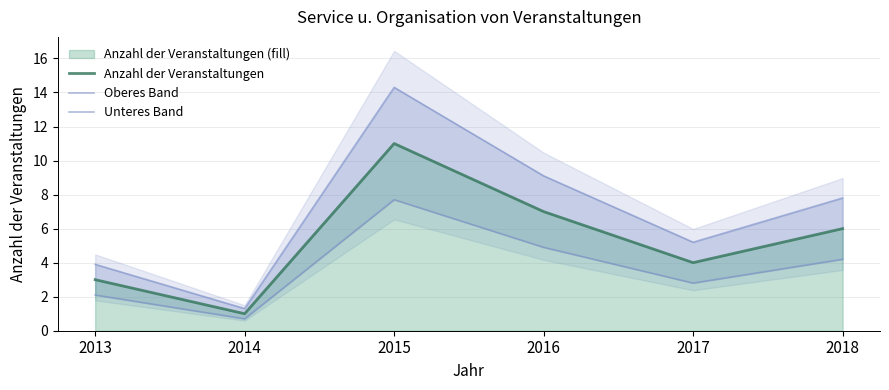

How many lines are shown in the chart?

3